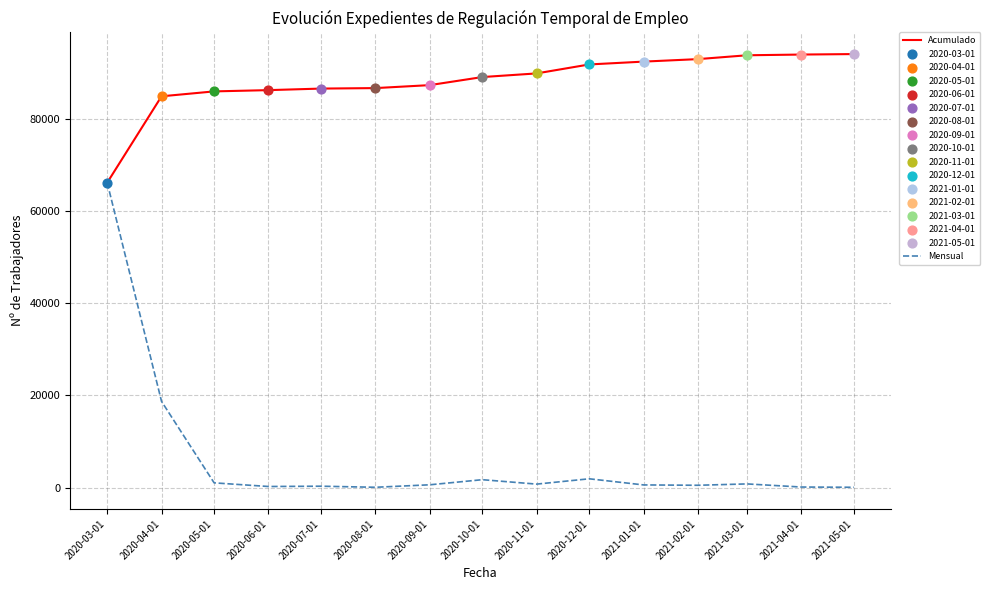

At which category is the sum across all series the highest?

2020-03-01